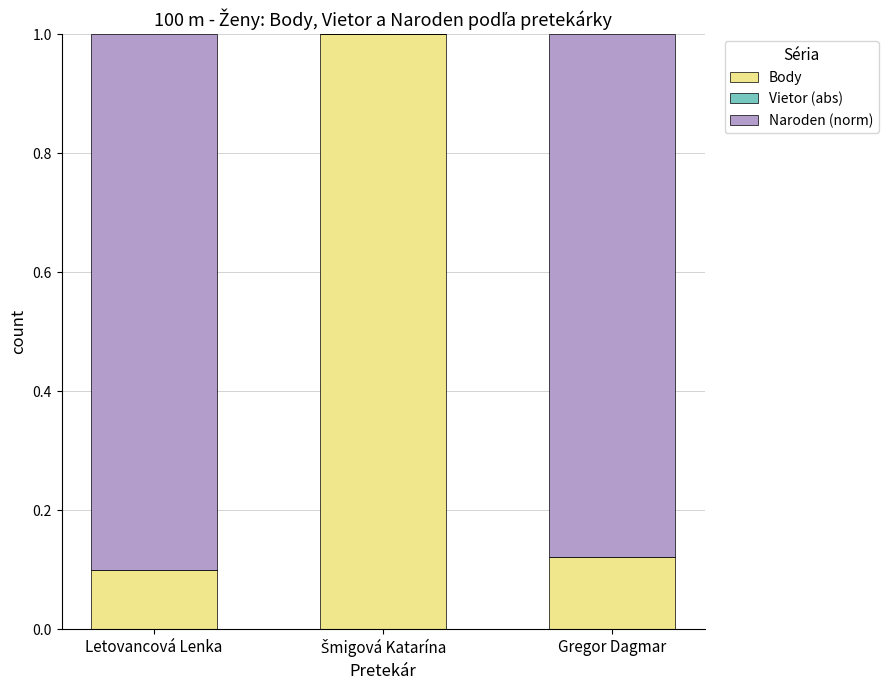

What is the total value across all series at Gregor Dagmar?

1.0